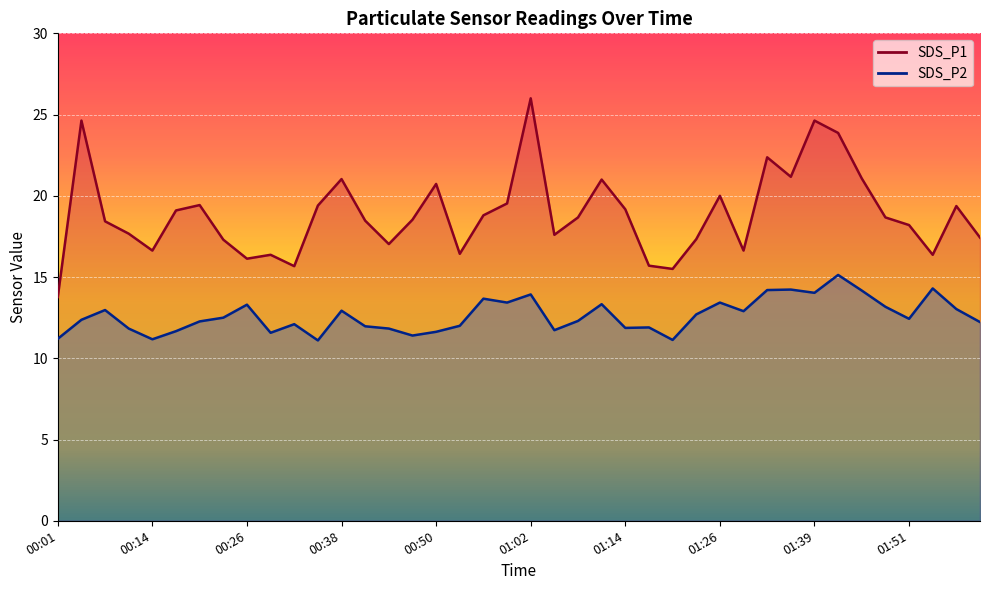

Reading left to right, transcribe all the data shown in this chart.

SDS_P1: 13.8	24.6	18.4	17.7	16.6	19.1	19.4	17.3	16.1	16.4	15.7	19.4	21.0	18.5	17.0	18.5	20.7	16.4	18.8	19.5	26.0	17.6	18.7	21.0	19.2	15.7	15.5	17.3	20.0	16.6	22.4	21.2	24.6	23.9	21.1	18.7	18.2	16.4	19.4	17.4
SDS_P2: 11.2	12.4	13.0	11.8	11.2	11.7	12.3	12.5	13.3	11.6	12.1	11.1	12.9	12.0	11.8	11.4	11.6	12.0	13.7	13.4	13.9	11.7	12.3	13.3	11.9	11.9	11.1	12.7	13.4	12.9	14.2	14.2	14.0	15.1	14.2	13.2	12.4	14.3	13.0	12.2